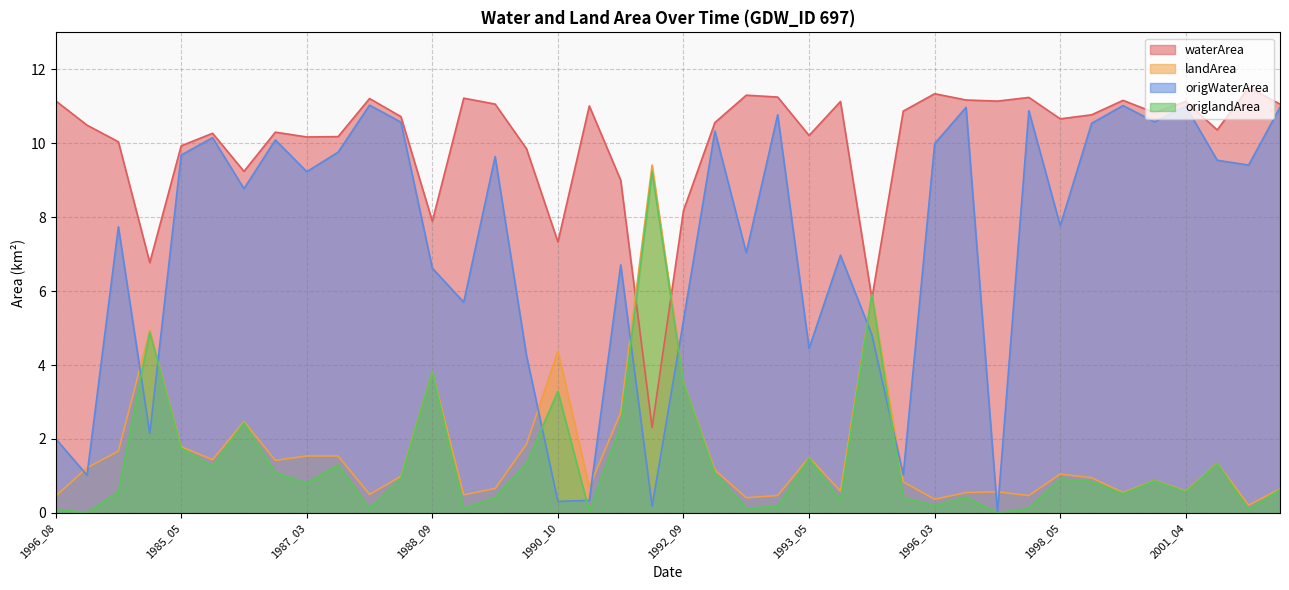

Rank the series by their maximum value, from highest to lowest.

waterArea, origWaterArea, landArea, origlandArea